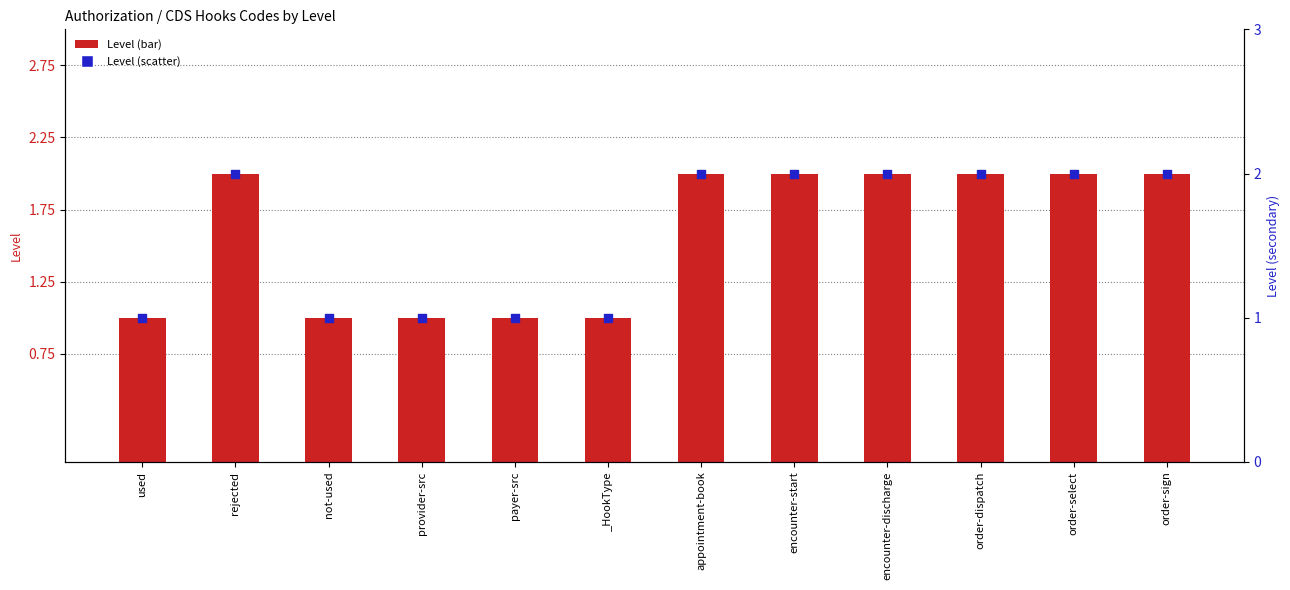

What is the total value across all series at order-select?

4